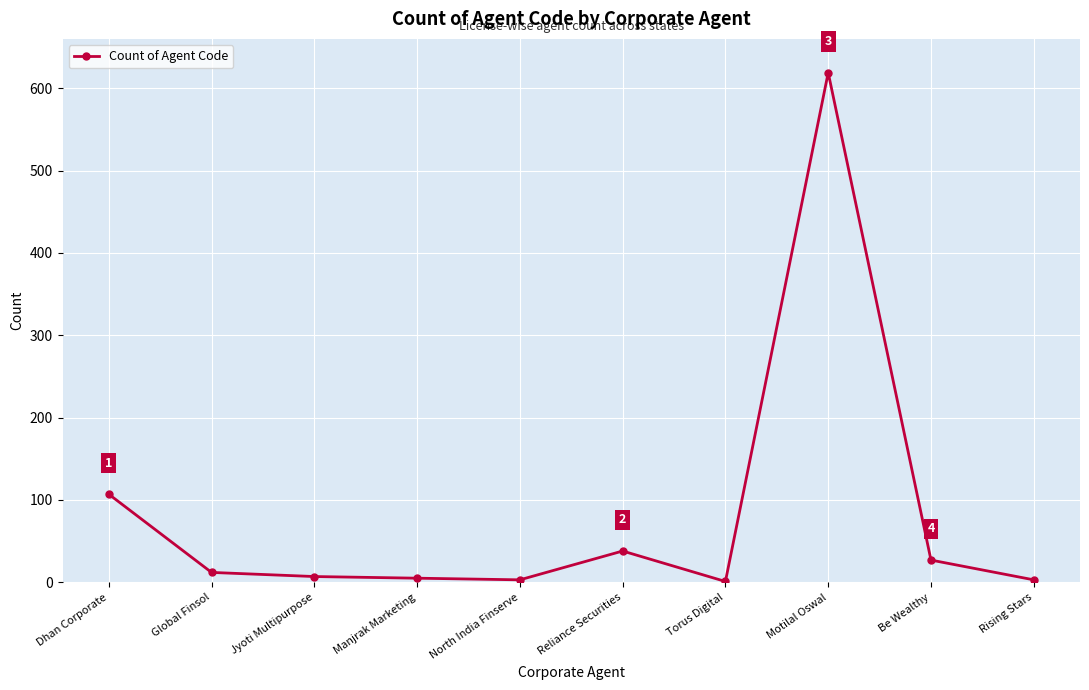

The chart shows a value of 1 at Torus Digital. True or false?

True